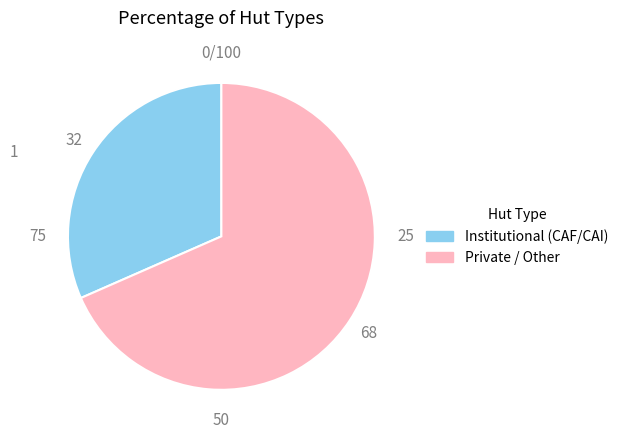

True or false: Private / Other accounts for 74% of the total.

False